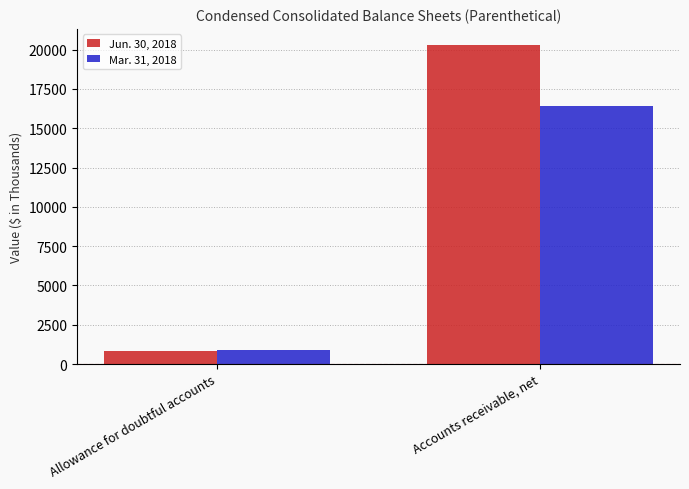

Which series has the widest spread of values?

Jun. 30, 2018